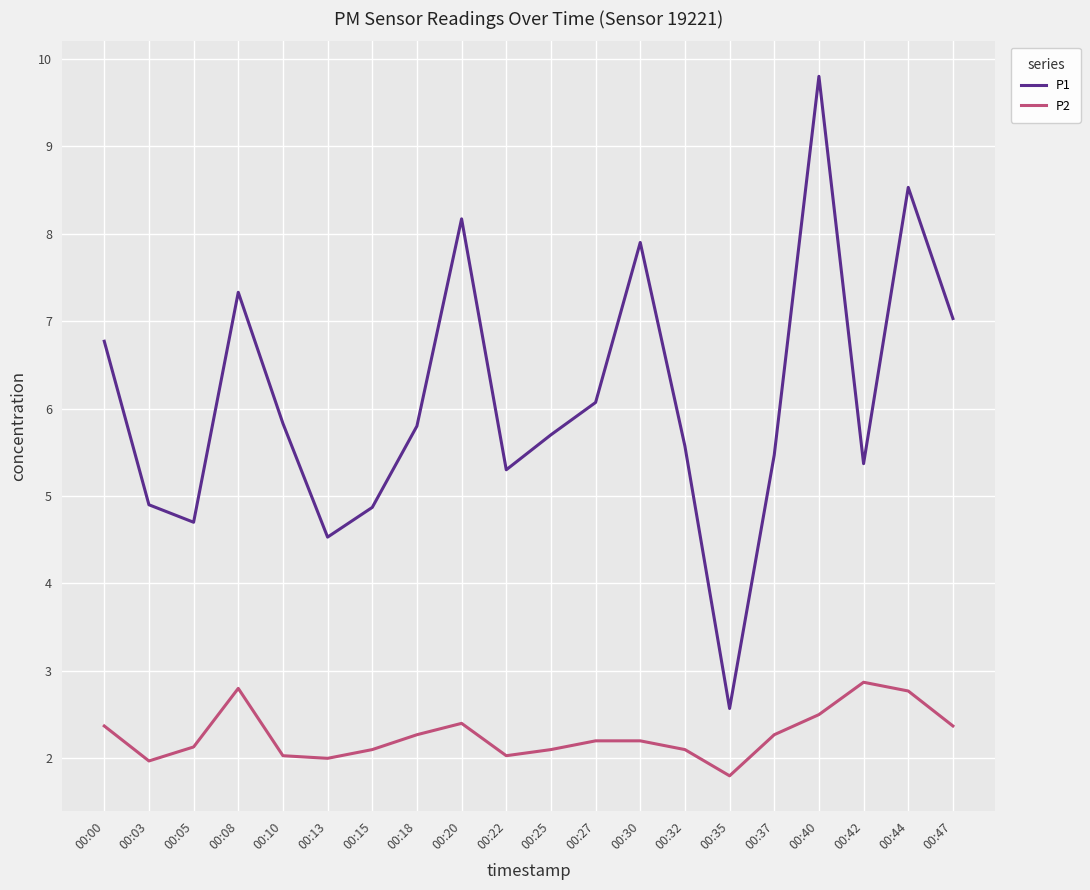

Rank the series by their maximum value, from highest to lowest.

P1, P2